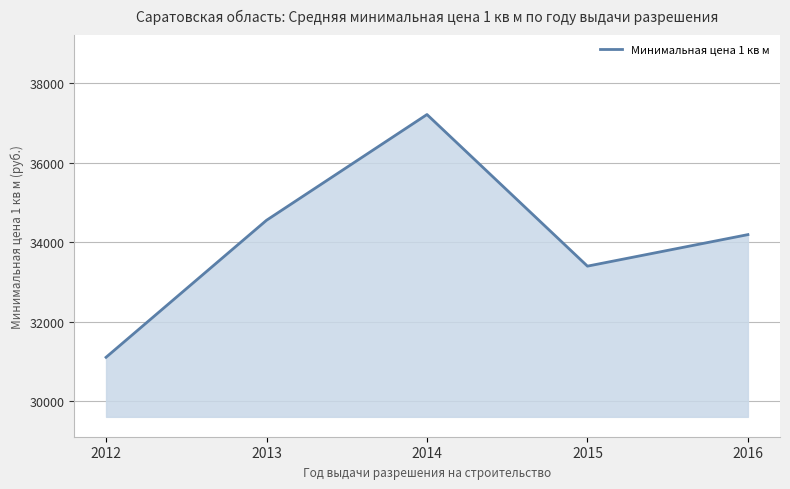

The chart shows a value of 33395 at 2015. True or false?

True